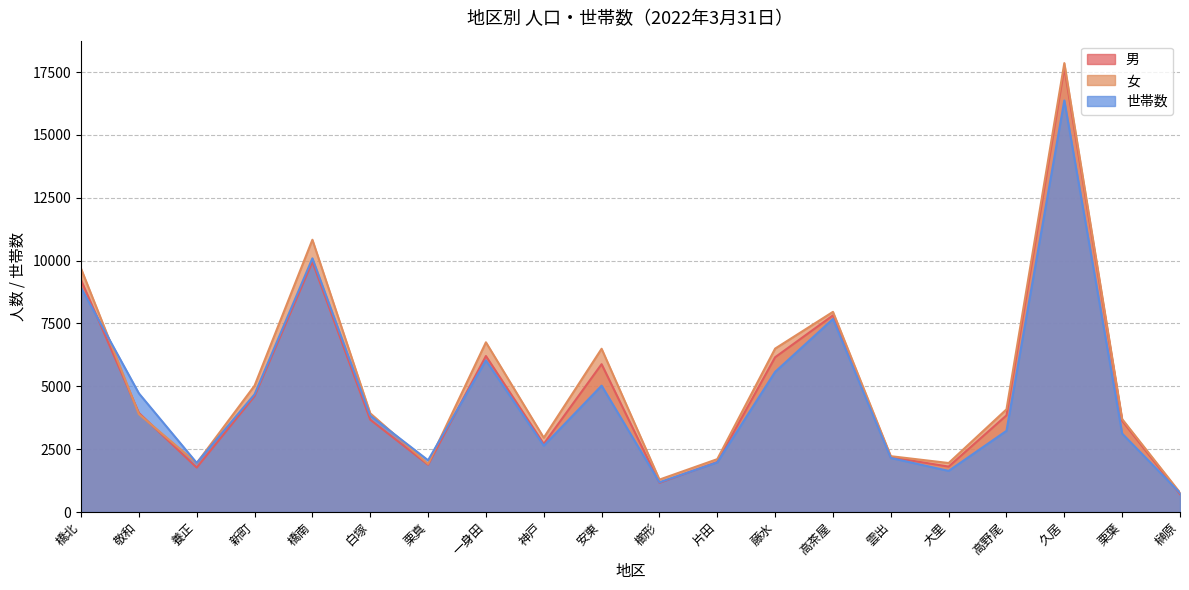

Does the chart display data point markers on the line(s)?

No